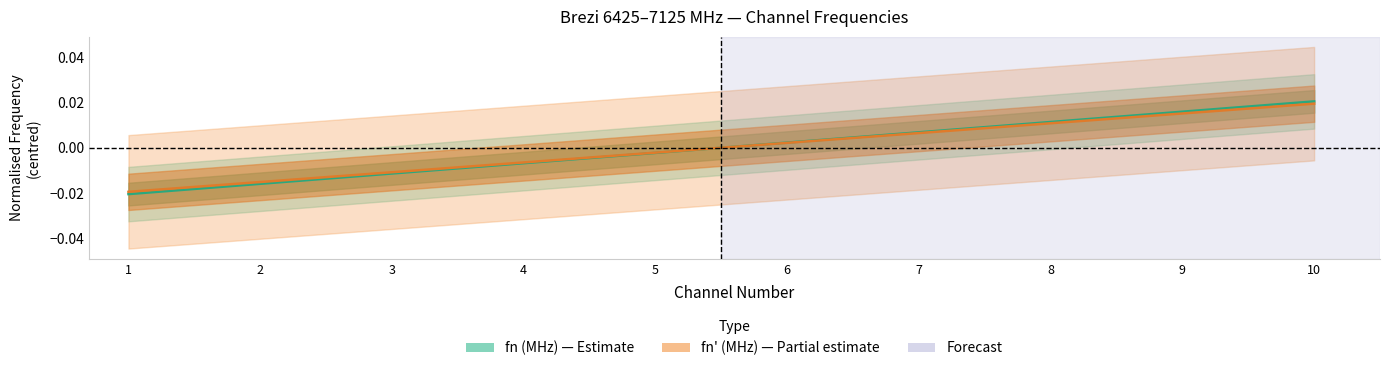

Which series ends up on top after the final intersection of fn' (MHz) and fn (MHz)?

fn (MHz)